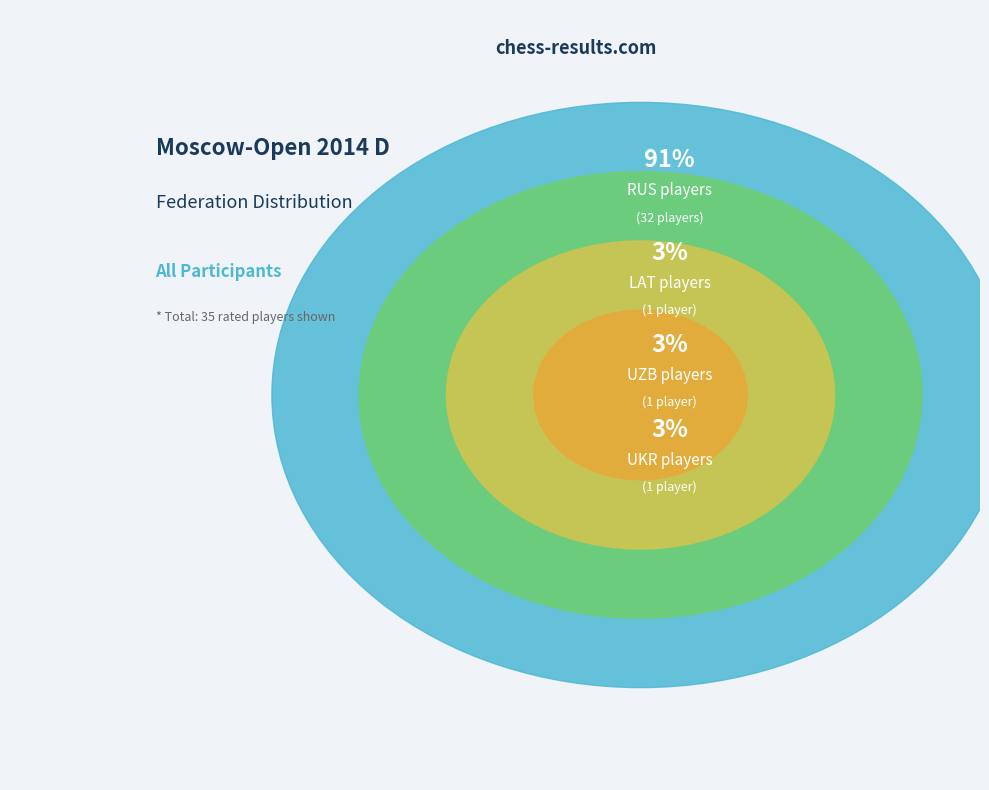

To the nearest percent, what percentage of the pie is 16?

3%